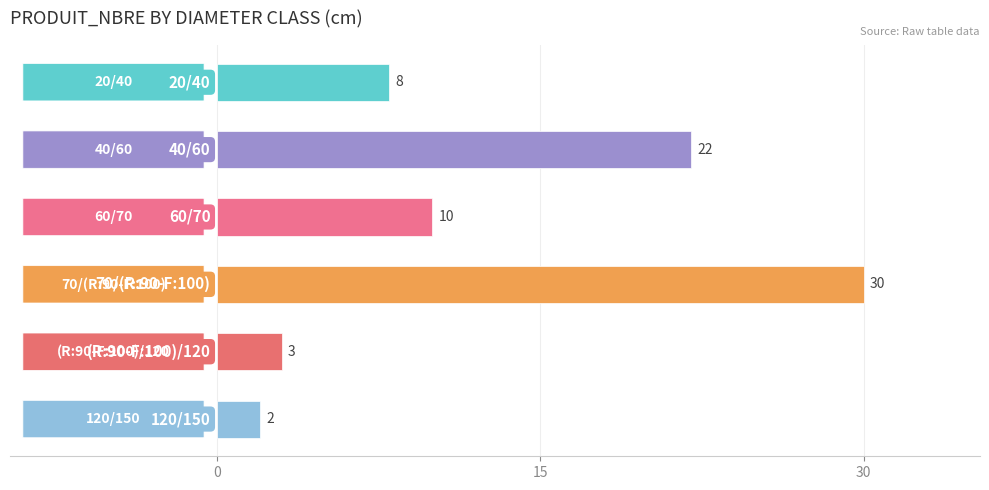

Does the chart contain any negative values?

No